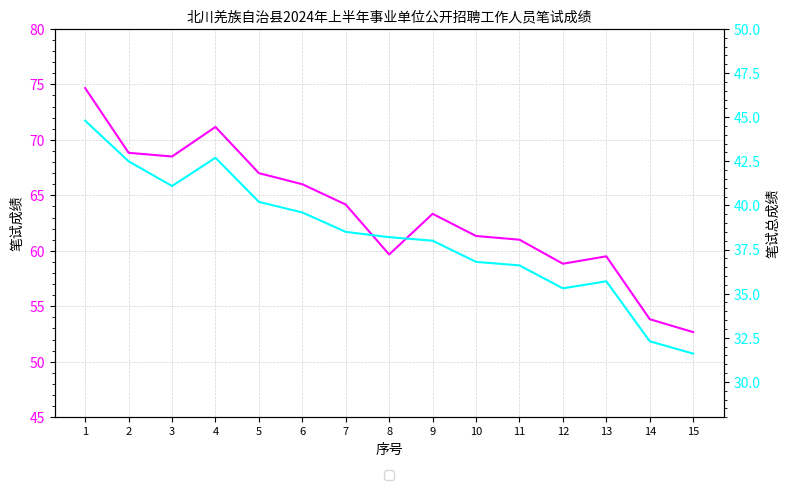

Does the chart display data point markers on the line(s)?

No